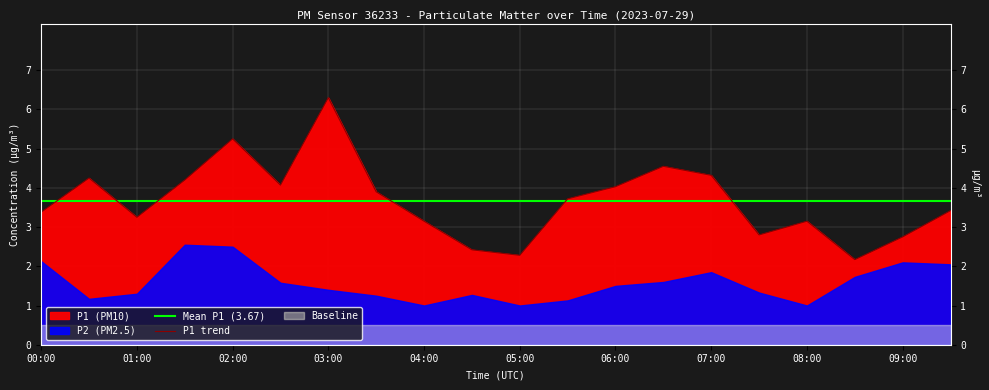

What is the label of the 15th point from the left?

07:00